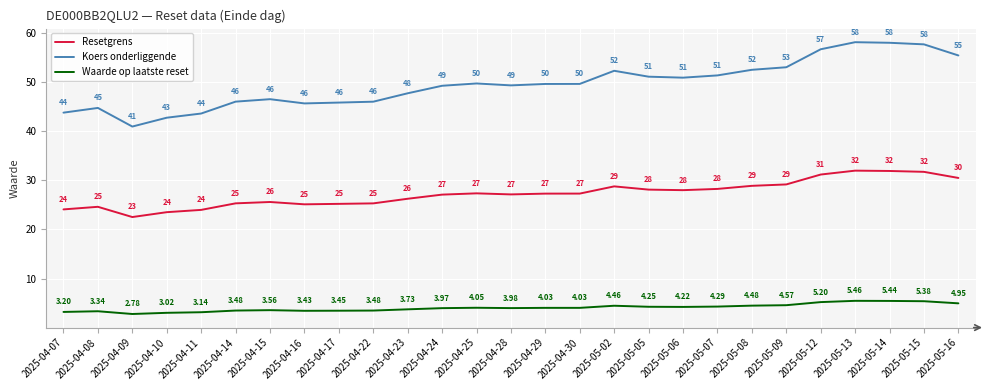

Rank the series at 2025-04-08 from highest to lowest value.

Koers onderliggende, Resetgrens, Waarde op laatste reset